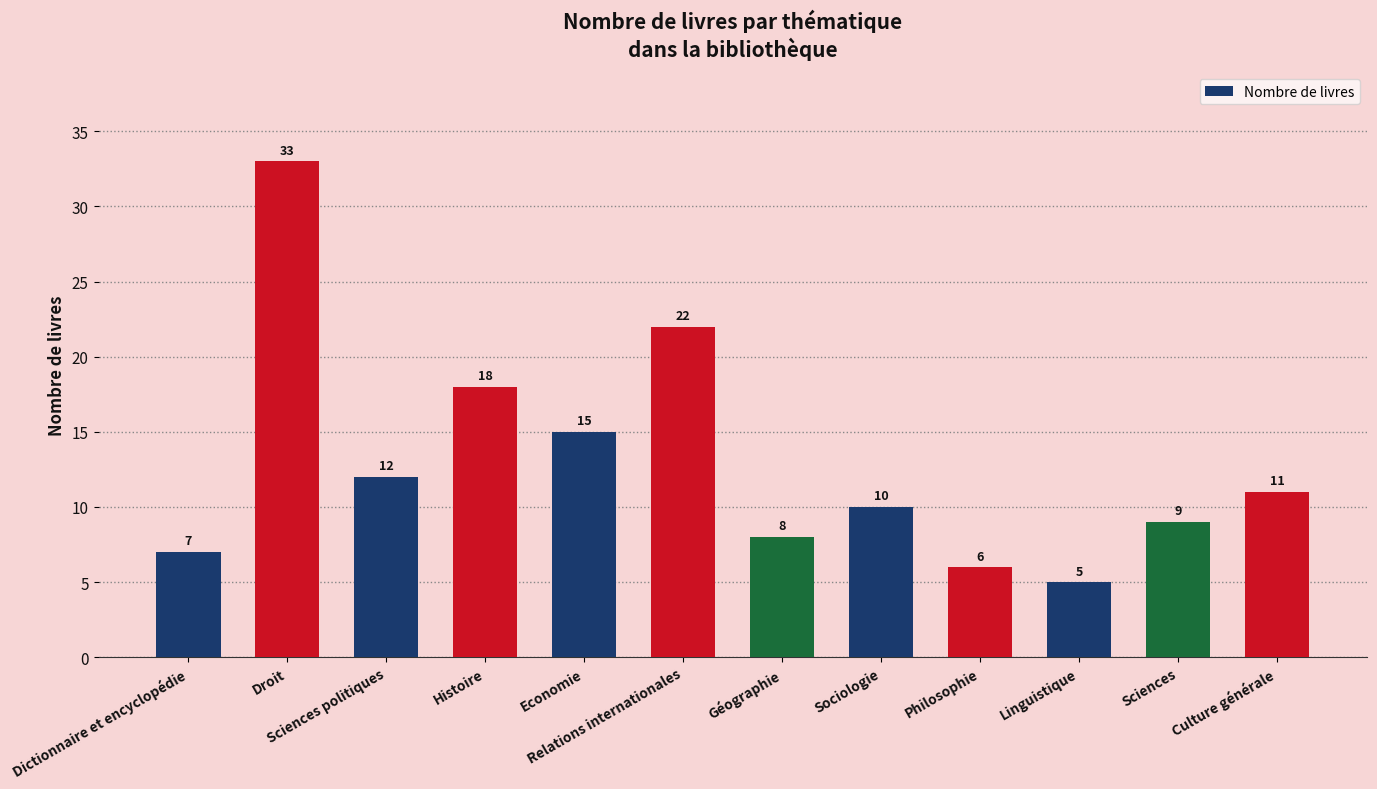

What is the smallest value displayed?

5